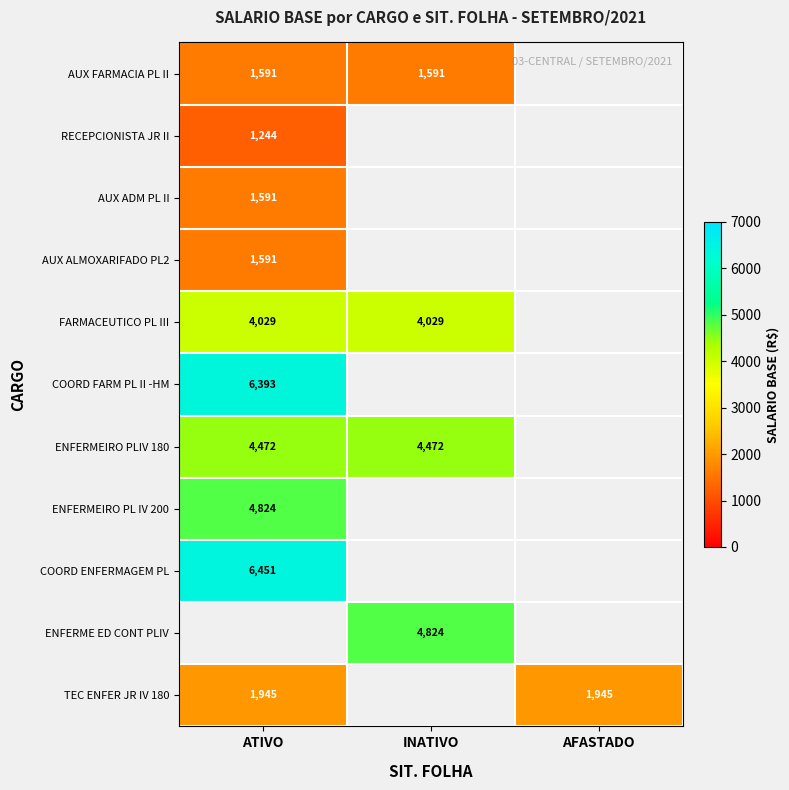

The value of ENFERMEIRO PLIV 180 at ATIVO is 7289.4. True or false?

False